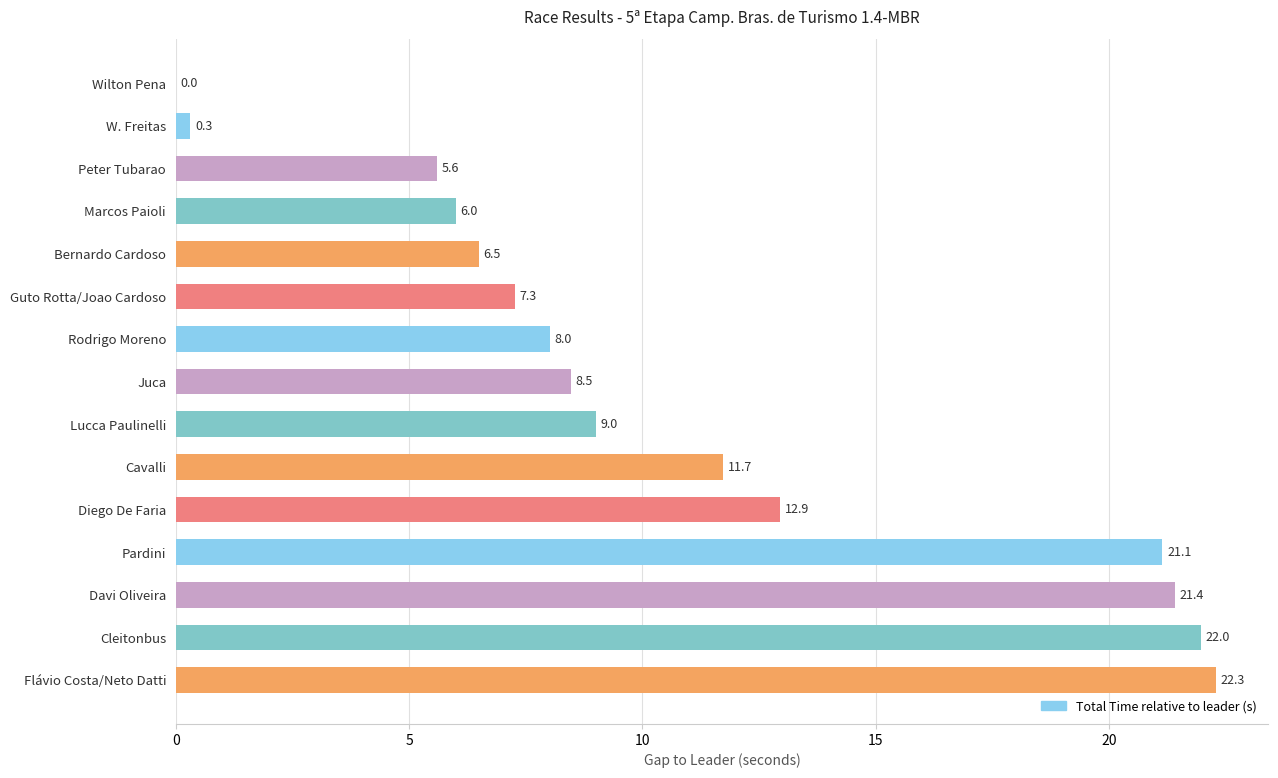

Where is the data nearest to the value 11?

Cavalli